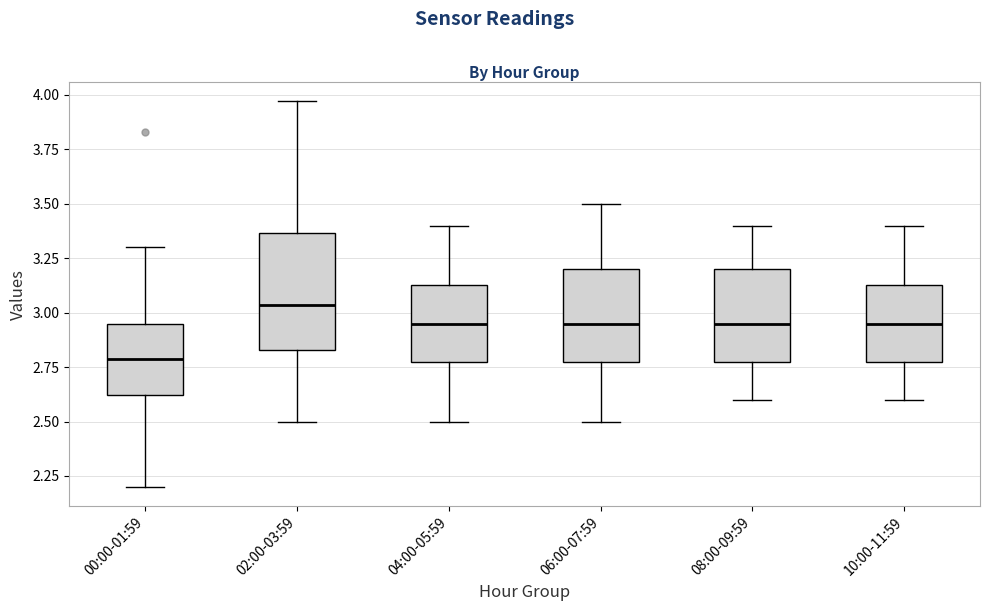

Where does the lower whisker of the box for 08:00-09:59 end on the y-axis? The values are not printed on the chart, so give them approximately, as read against the axis.

2.60